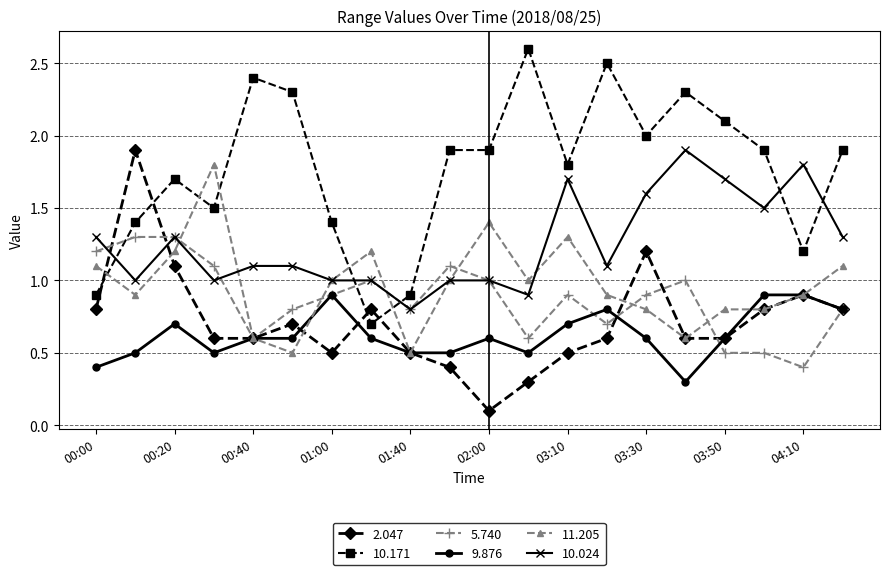

True or false: 11.205 has more than 0 interior local peaks.

True